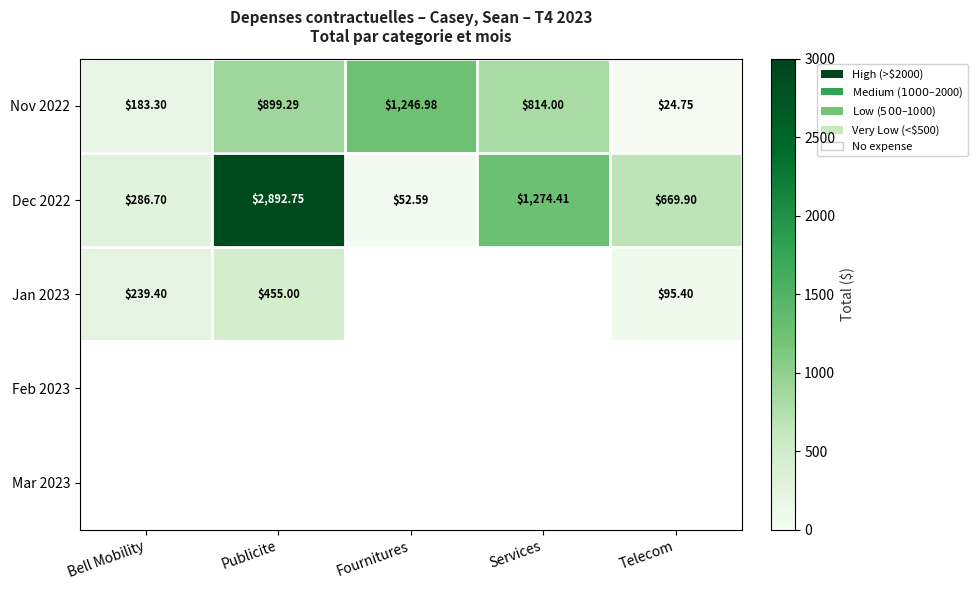

Rank the categories by Nov 2022 value from highest to lowest.

Fournitures, Publicite, Services, Bell Mobility, Telecom